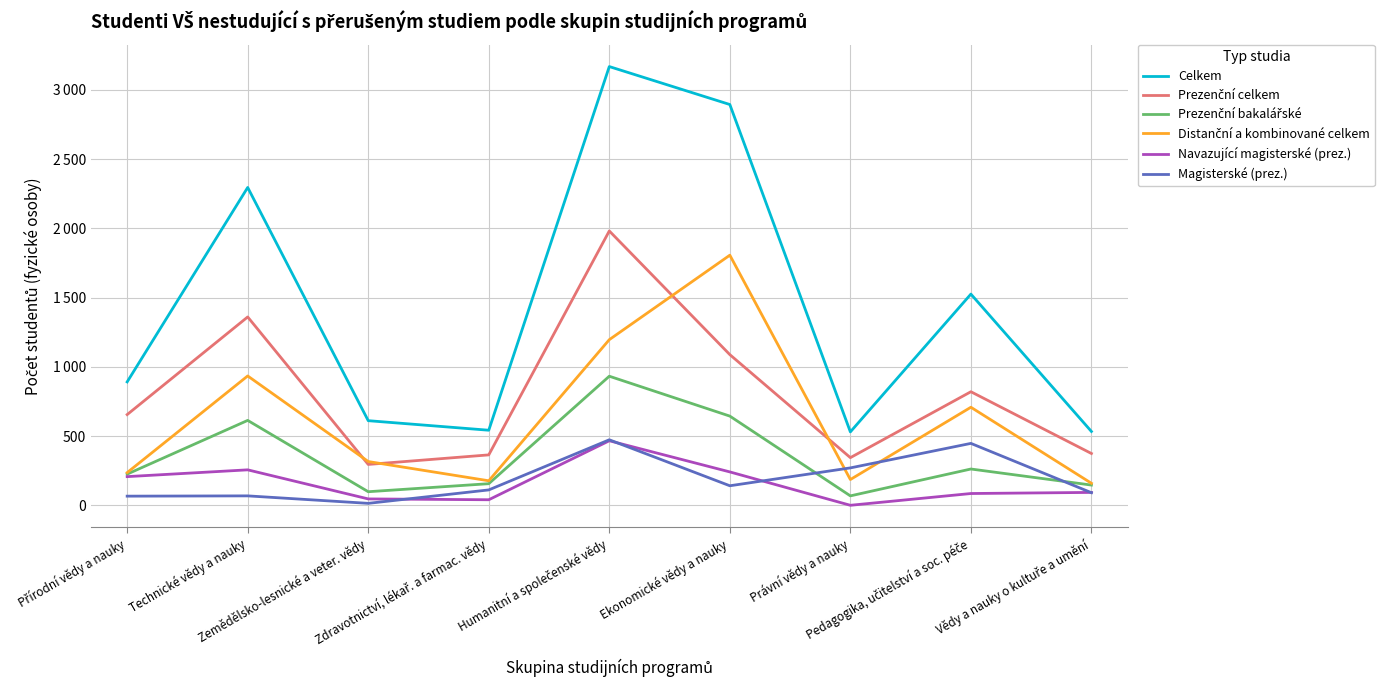

Is this an area chart (filled region under the line)?

No